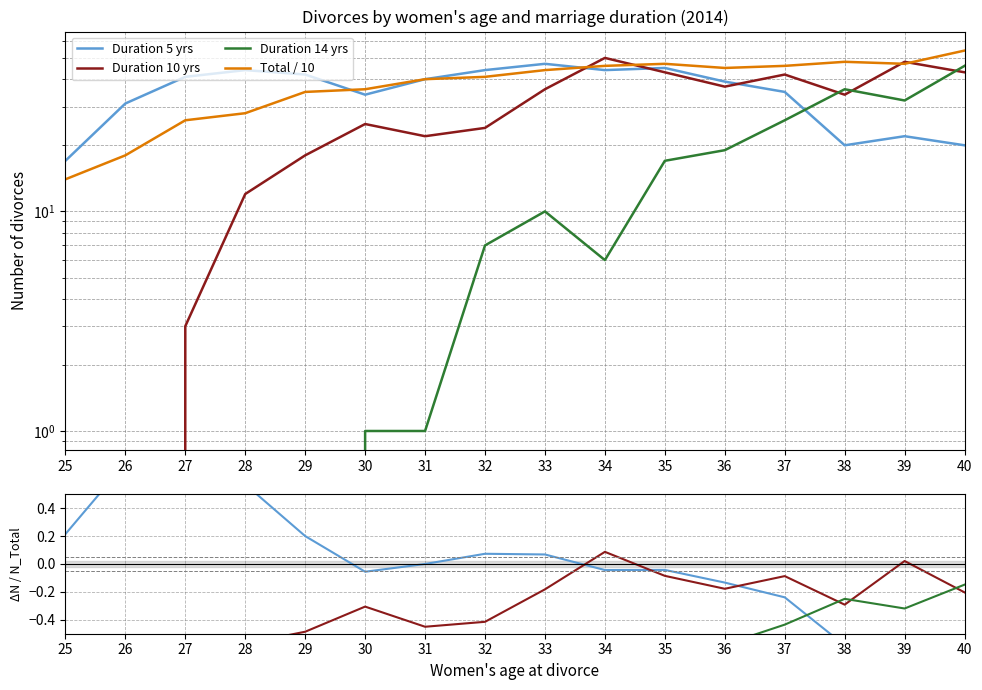

Reading left to right, what are all the values shown in this chart?

Duration 5 yrs: 0.2	0.7	0.6	0.6	0.2	-0.1	0.0	0.1	0.1	-0.0	-0.0	-0.1	-0.2	-0.6	-0.5	-0.6
Duration 10 yrs: -1.0	-1.0	-0.9	-0.6	-0.5	-0.3	-0.4	-0.4	-0.2	0.1	-0.1	-0.2	-0.1	-0.3	0.0	-0.2
Duration 14 yrs: -1.0	-1.0	-1.0	-1.0	-1.0	-1.0	-1.0	-0.8	-0.8	-0.9	-0.6	-0.6	-0.4	-0.2	-0.3	-0.1
Total / 10: 14.0	18.0	26.0	28.0	35.0	36.0	40.0	41.0	44.0	46.0	47.0	45.0	46.0	48.0	47.0	54.0